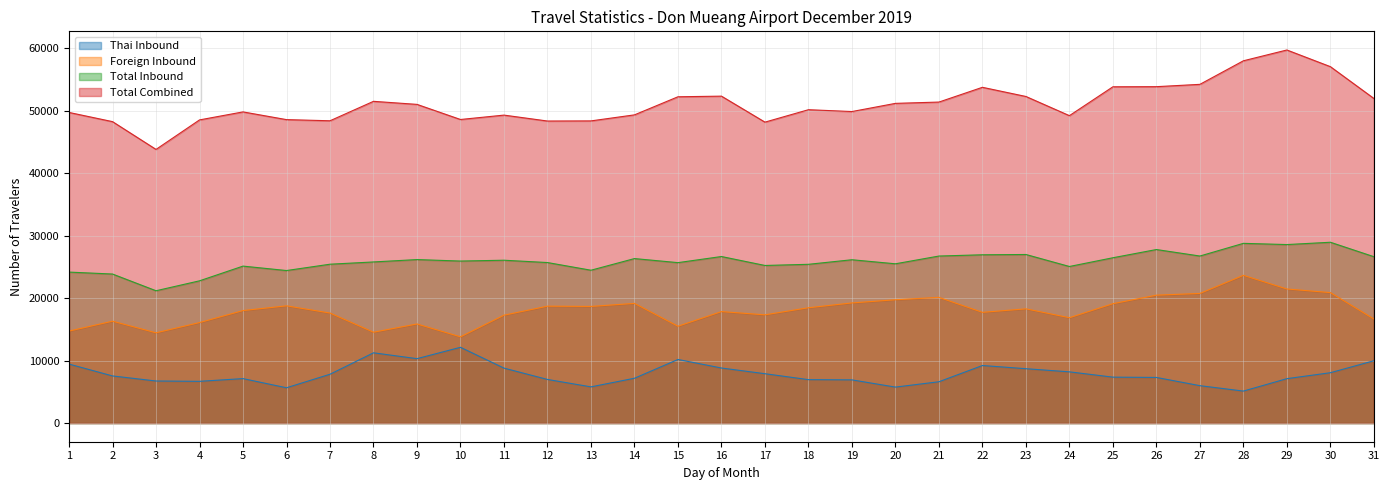

Is the value of Foreign Inbound at 8 greater than the value of Total Inbound at 20?

No